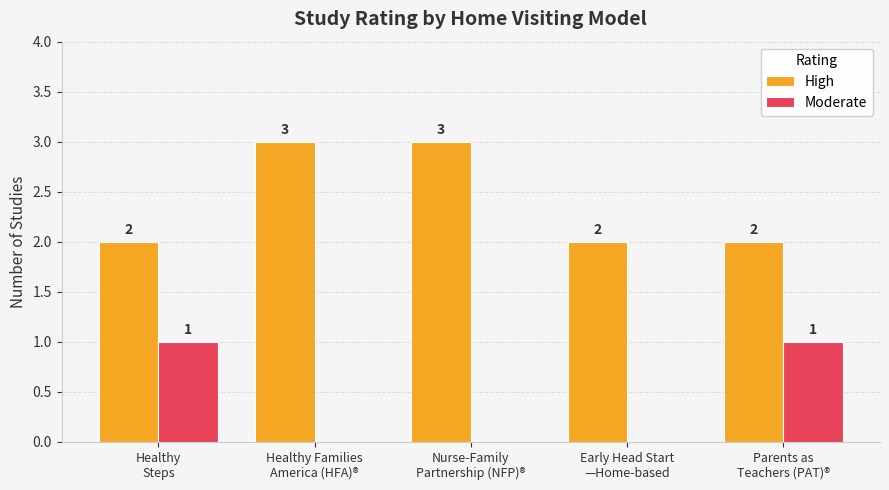

Are the bars horizontal?

No